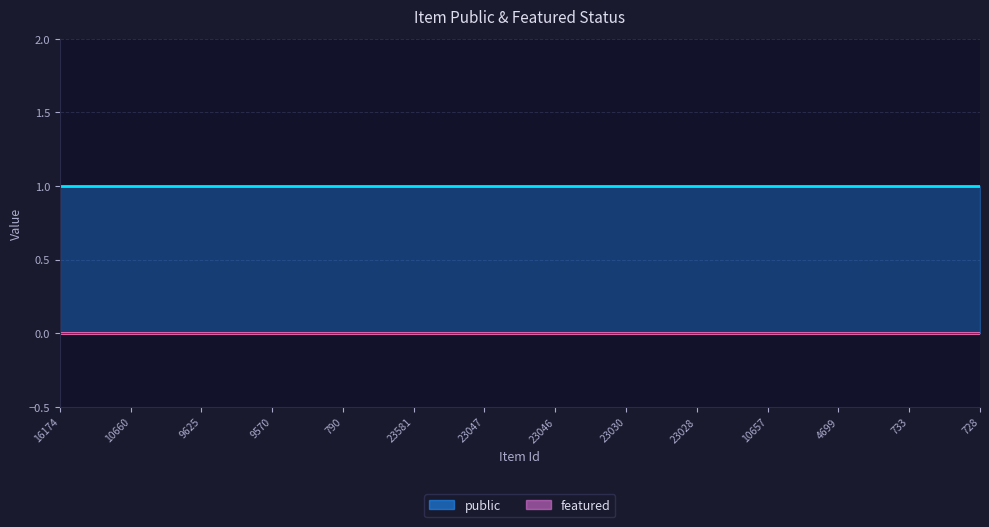

Which series has the widest spread of values?

public